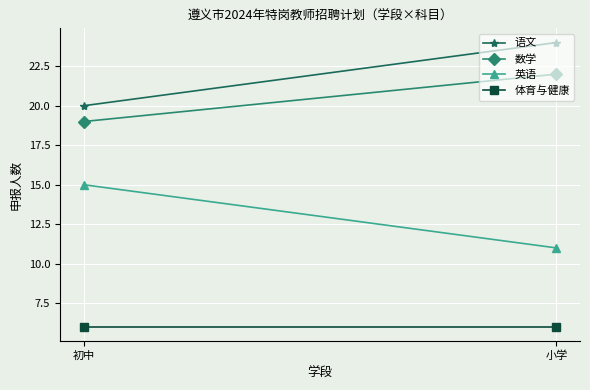

At which label does 体育与健康 reach its peak?

初中